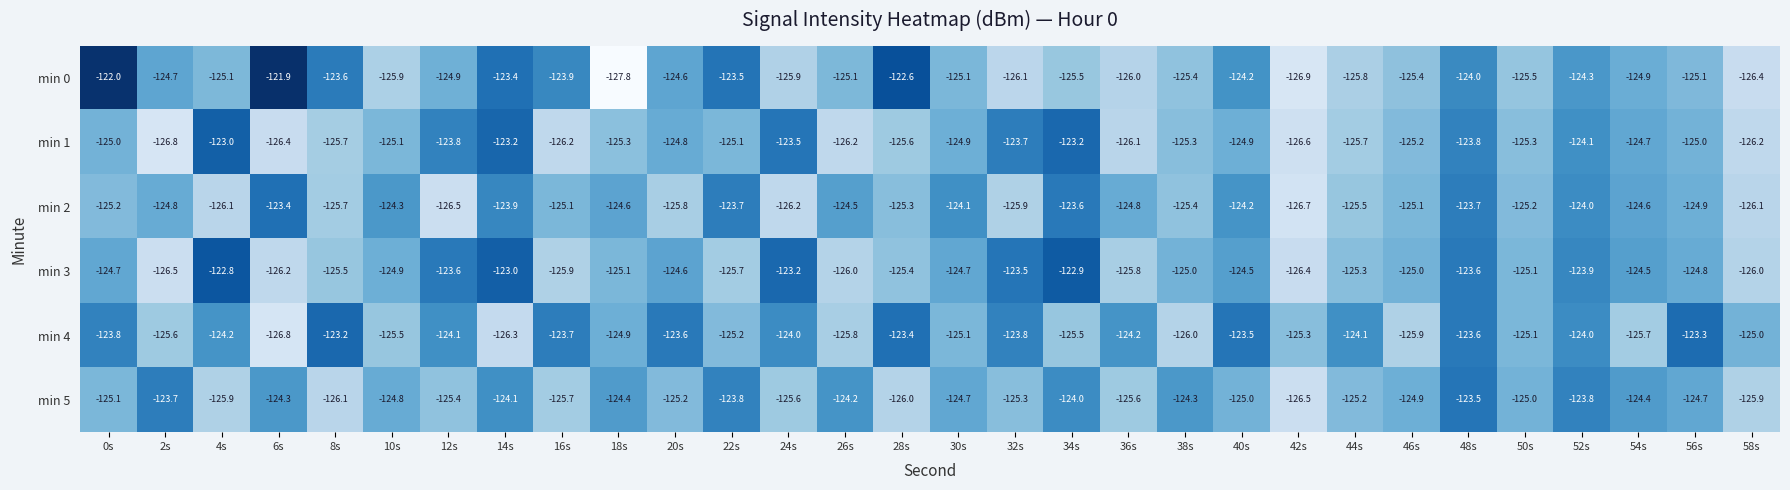

What is the difference between the highest and lowest values at 38s?

1.7